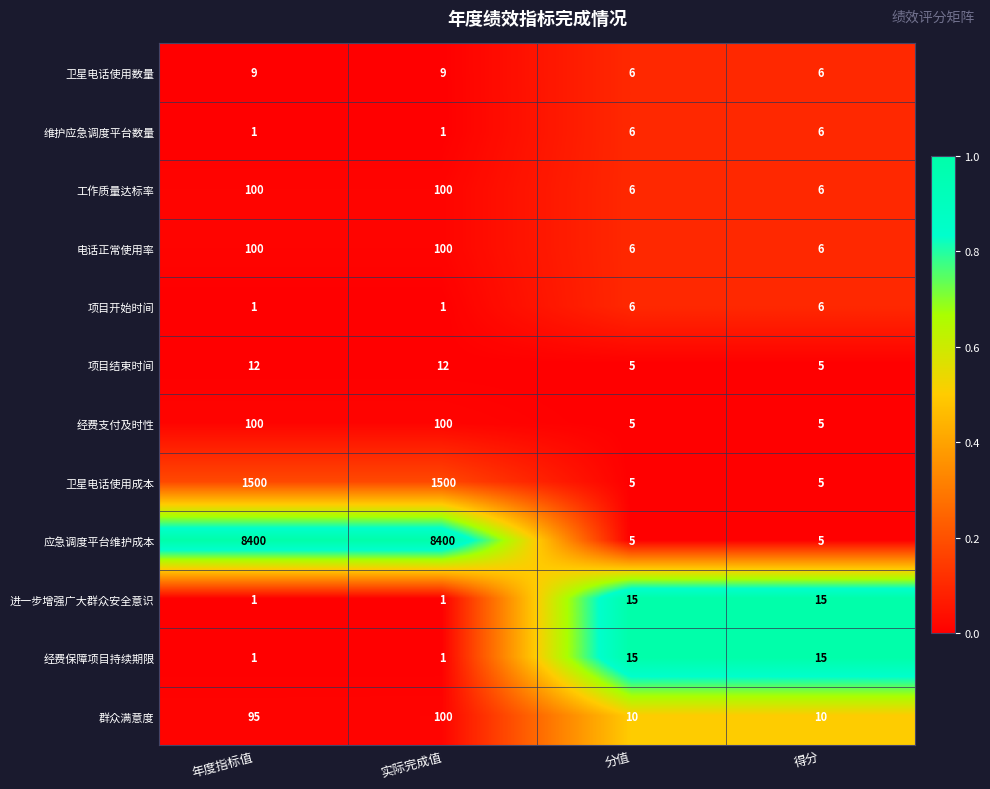

Between 年度指标值 and 得分, which series saw the biggest shift?

应急调度平台维护成本